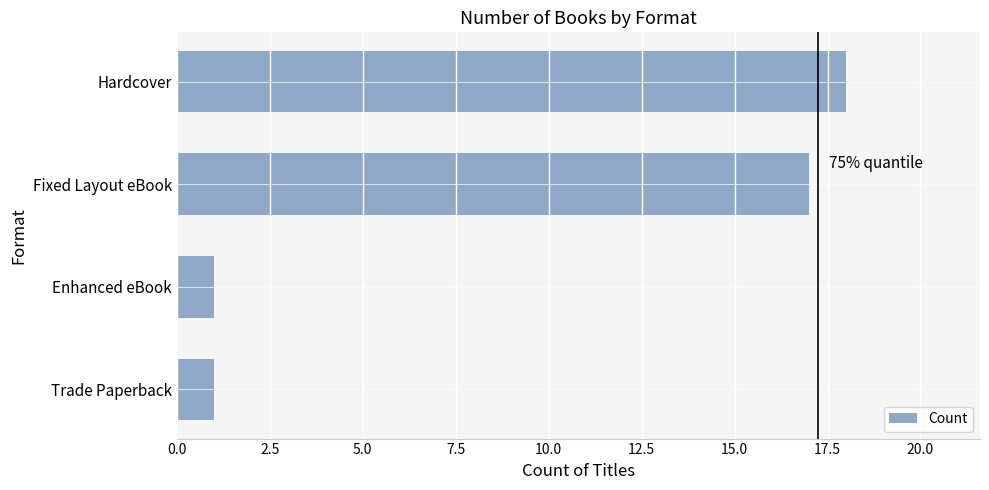

What is the change in value from Fixed Layout eBook to Hardcover?

+1